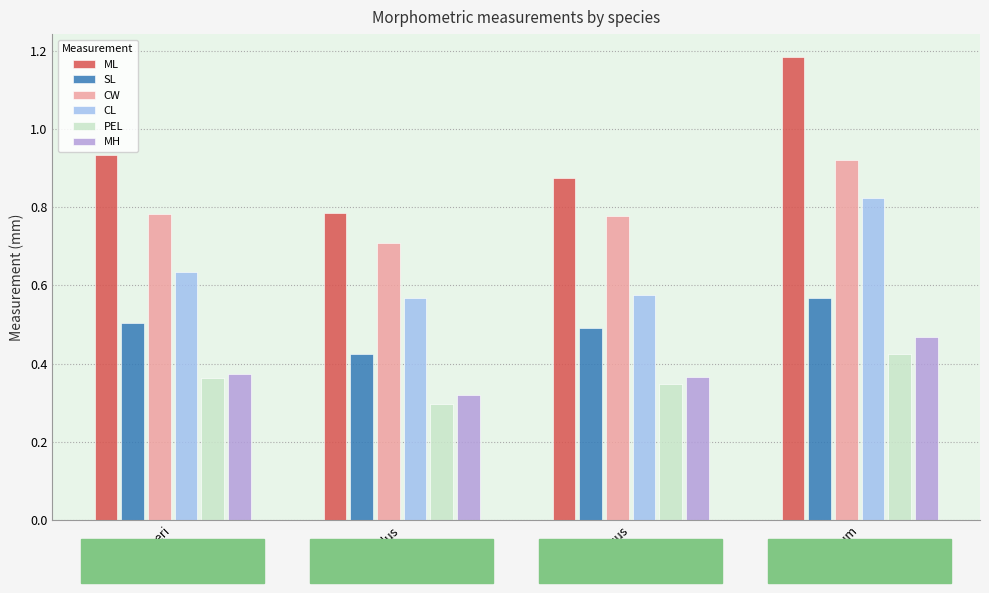

What is the difference between the second highest and minimum values in the SL series?

0.1